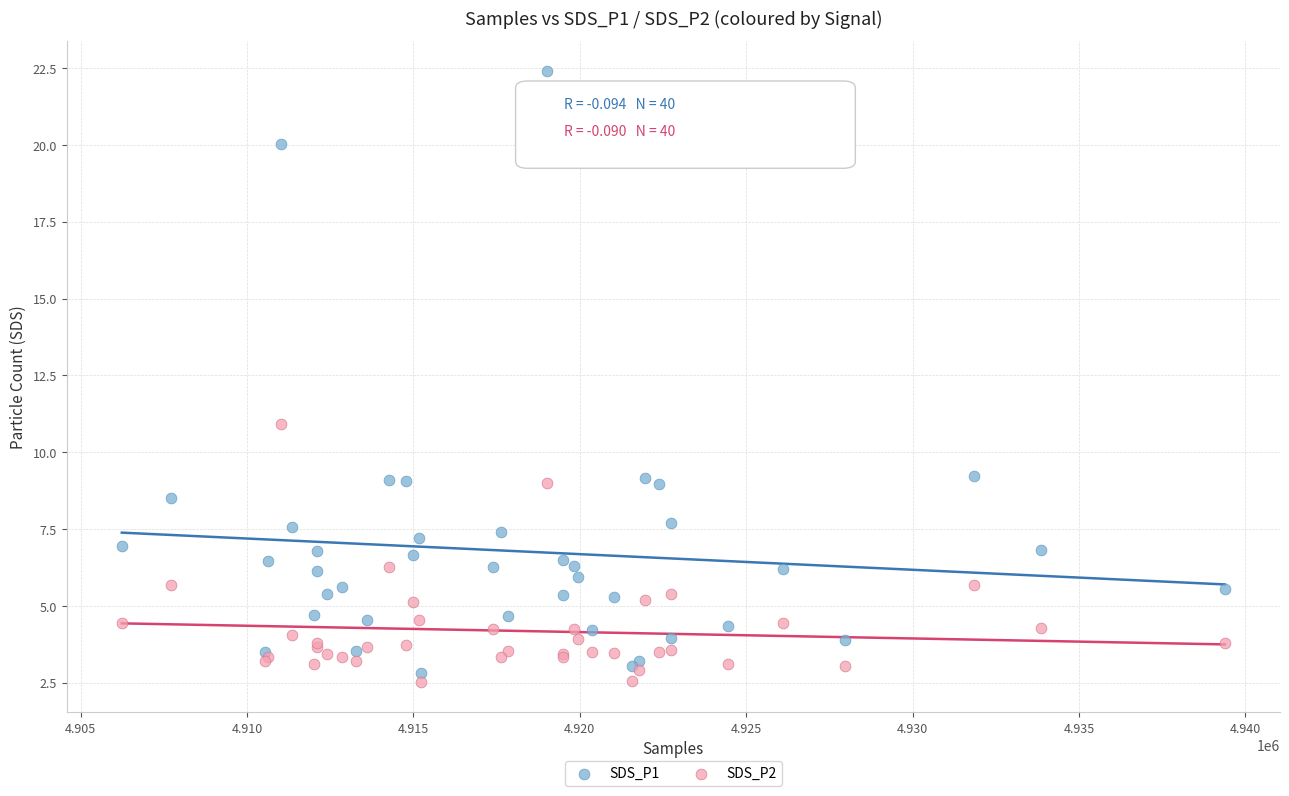

Across all series, what Y value is closest to 12?

10.9